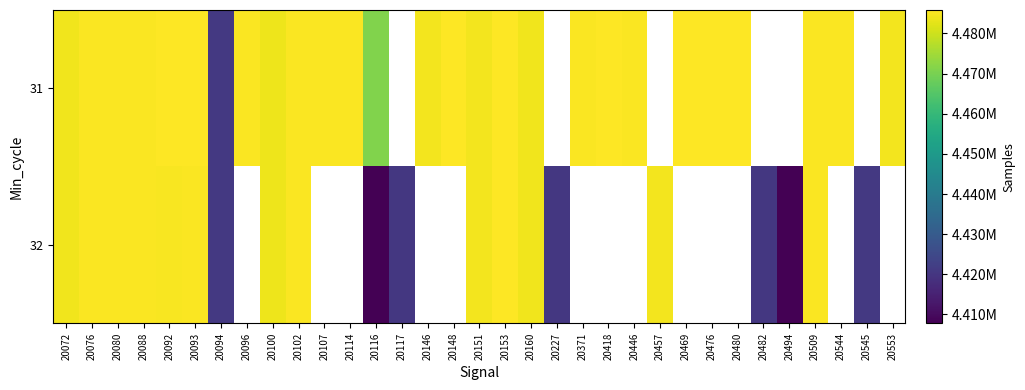

What is the maximum value for 32?

4485803.0